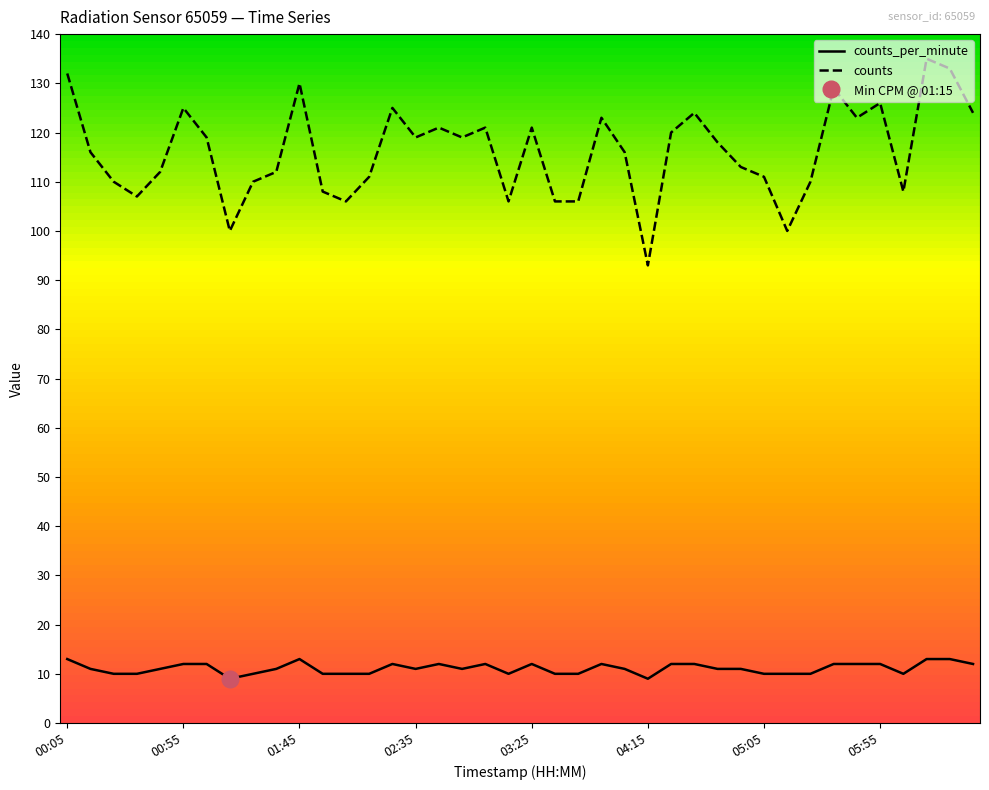

In counts_per_minute, how many points are higher than both neighbors (excluding endpoints)?

6